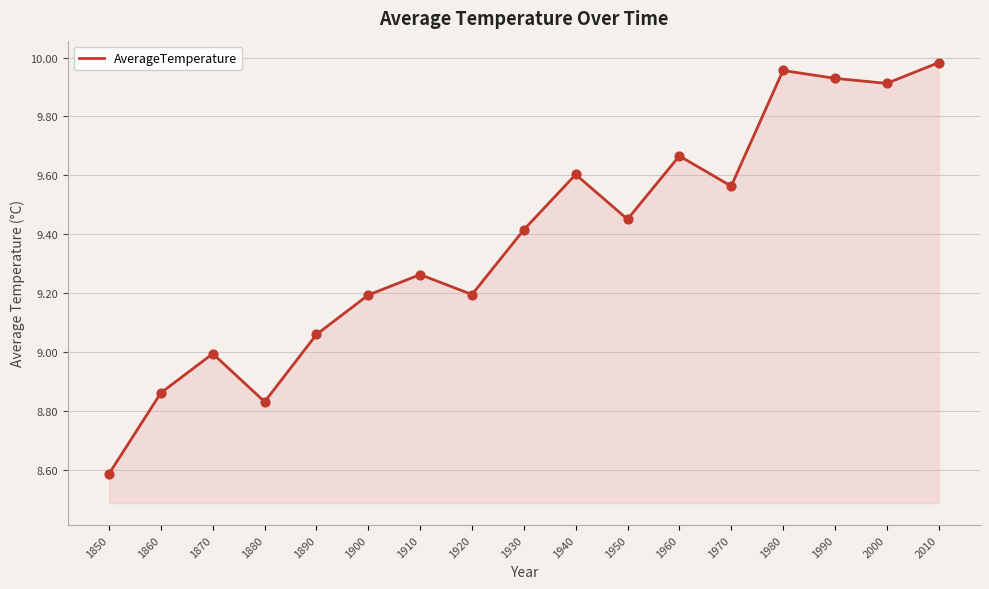

Between 1910 and 1900, which is larger?

1910